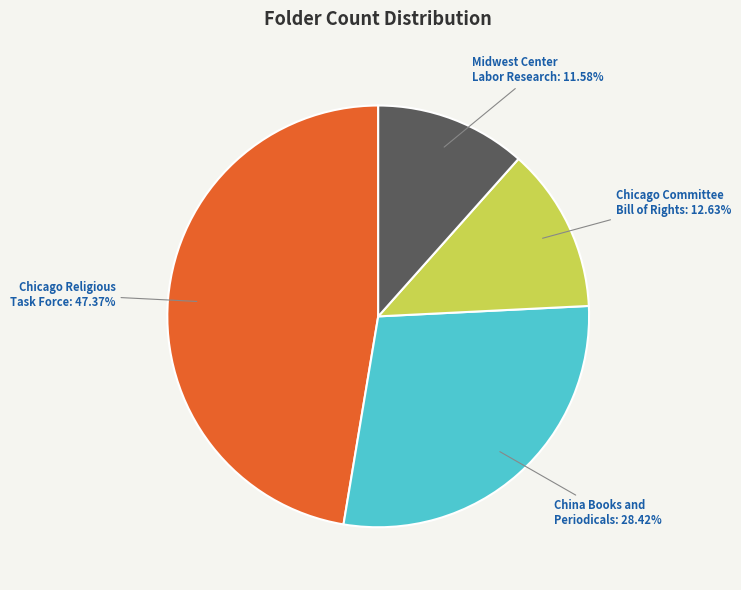

Is there any slice that represents more than half of the pie?

No